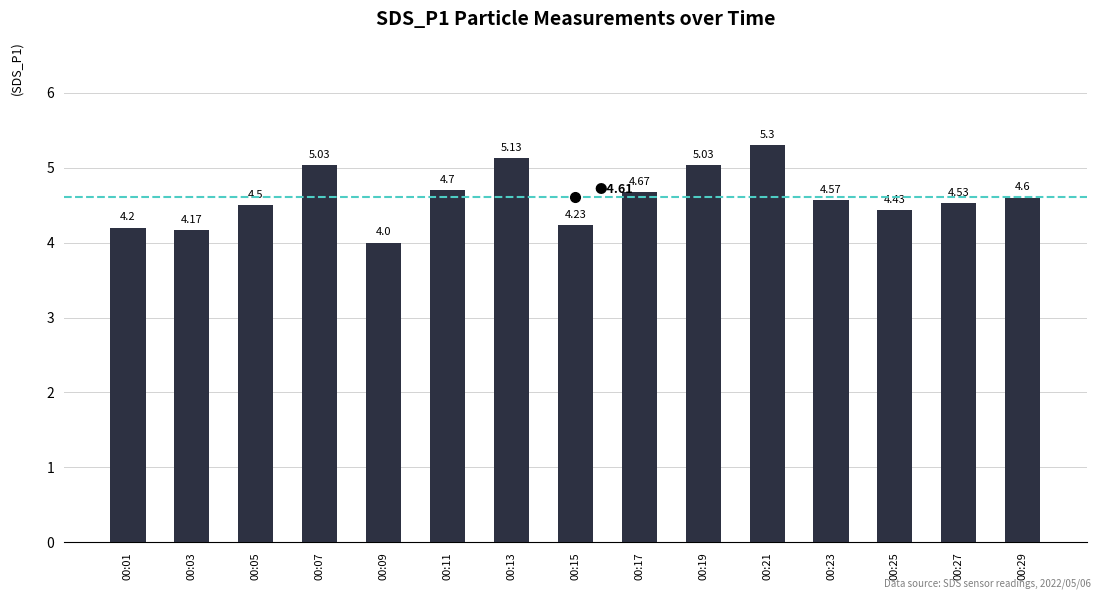

The value at 00:15 is 6.2. True or false?

False